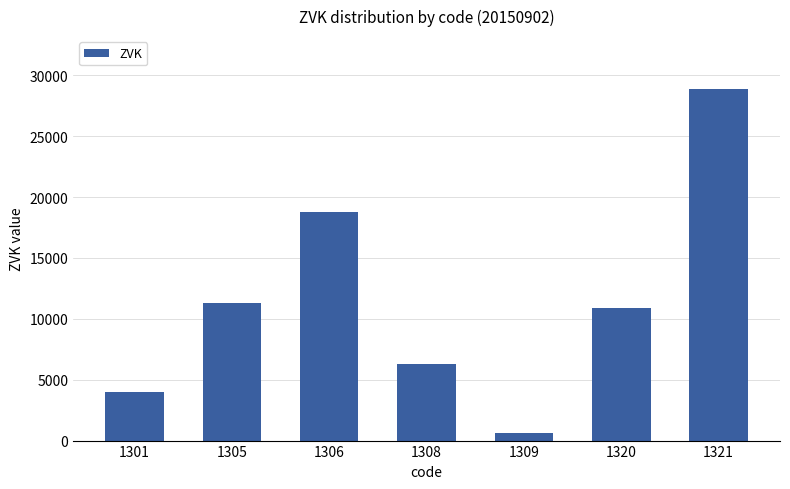

The value at 1321 is 28879. True or false?

True